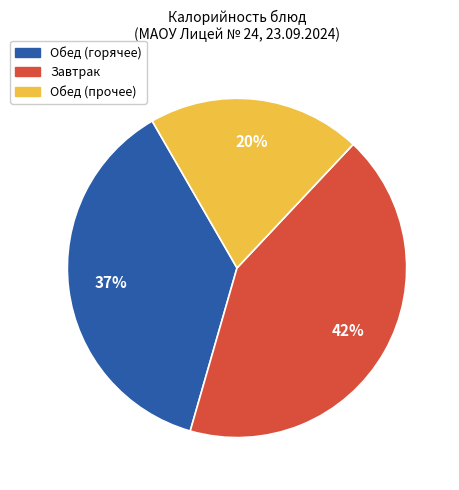

How many slices are in this pie chart?

3